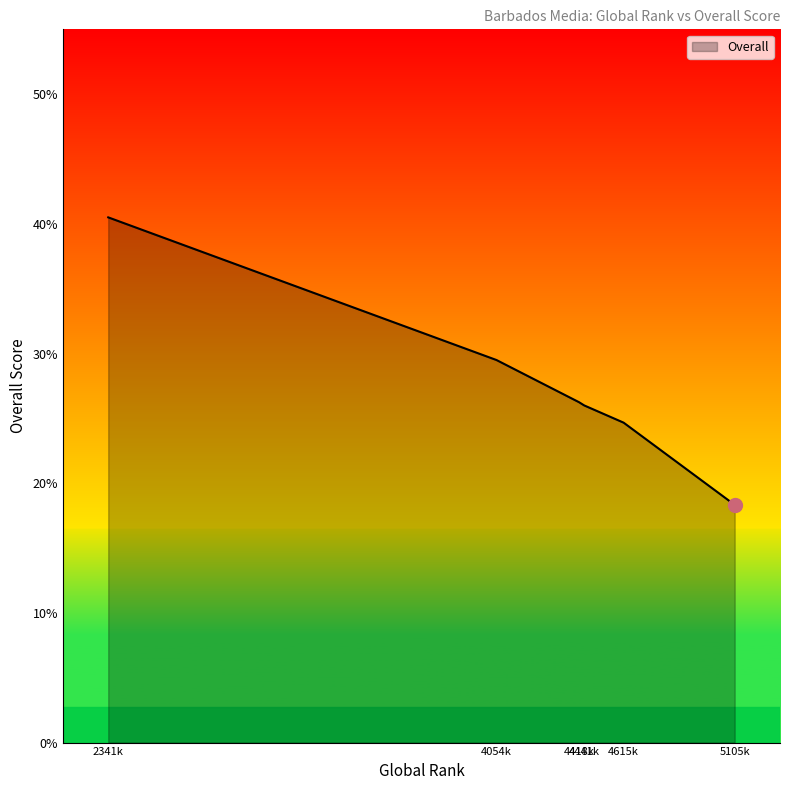

What is the average value?

27.5